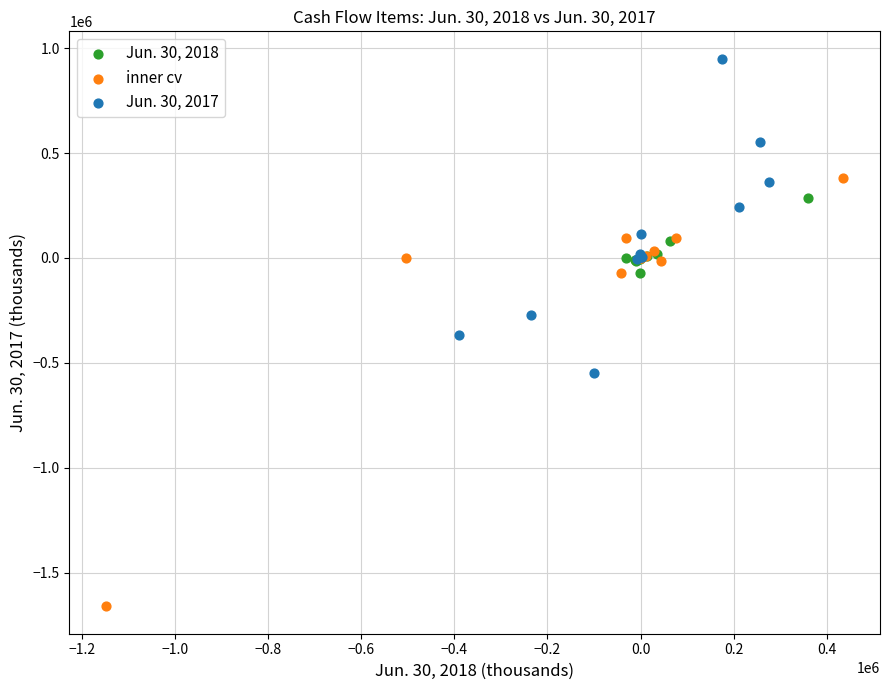

Which series has the largest Y range (max minus min)?

inner cv